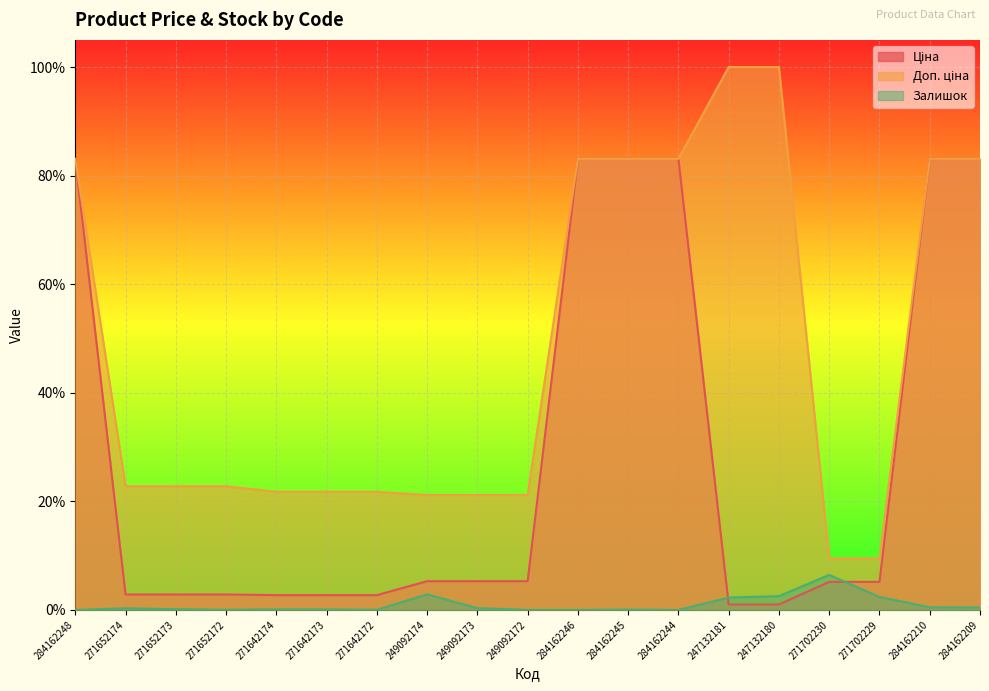

The value of Залишок at 284162210 is 0.0. True or false?

True